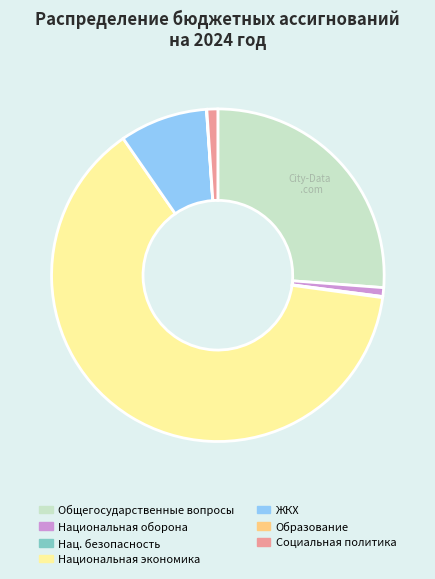

What is the majority slice?

Национальная экономика